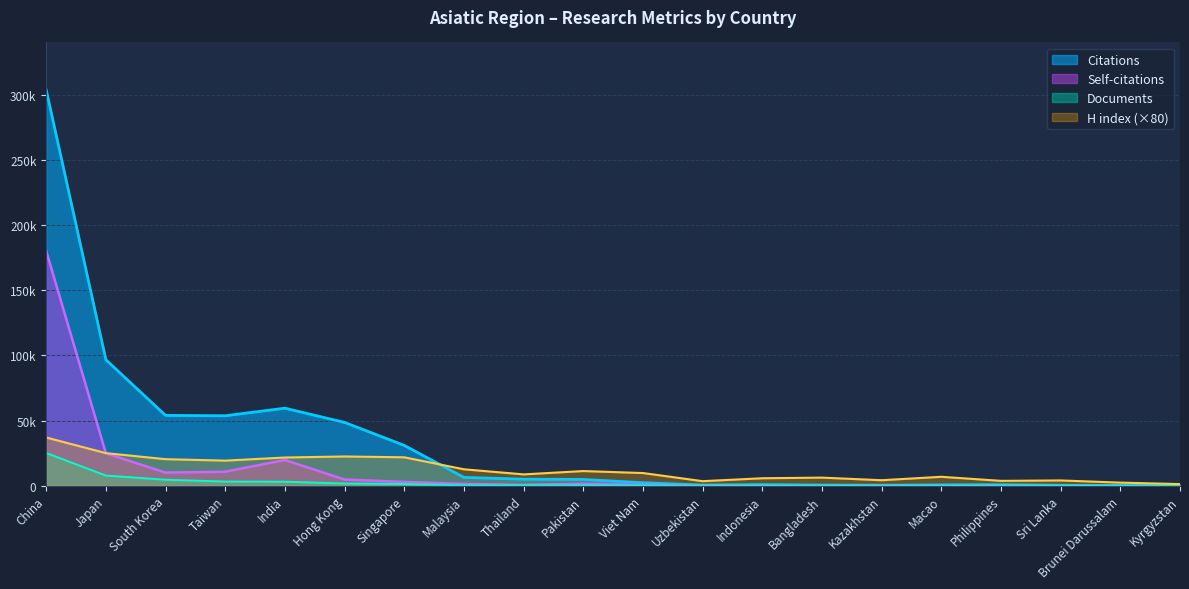

In H index, how many points are higher than both neighbors (excluding endpoints)?

5